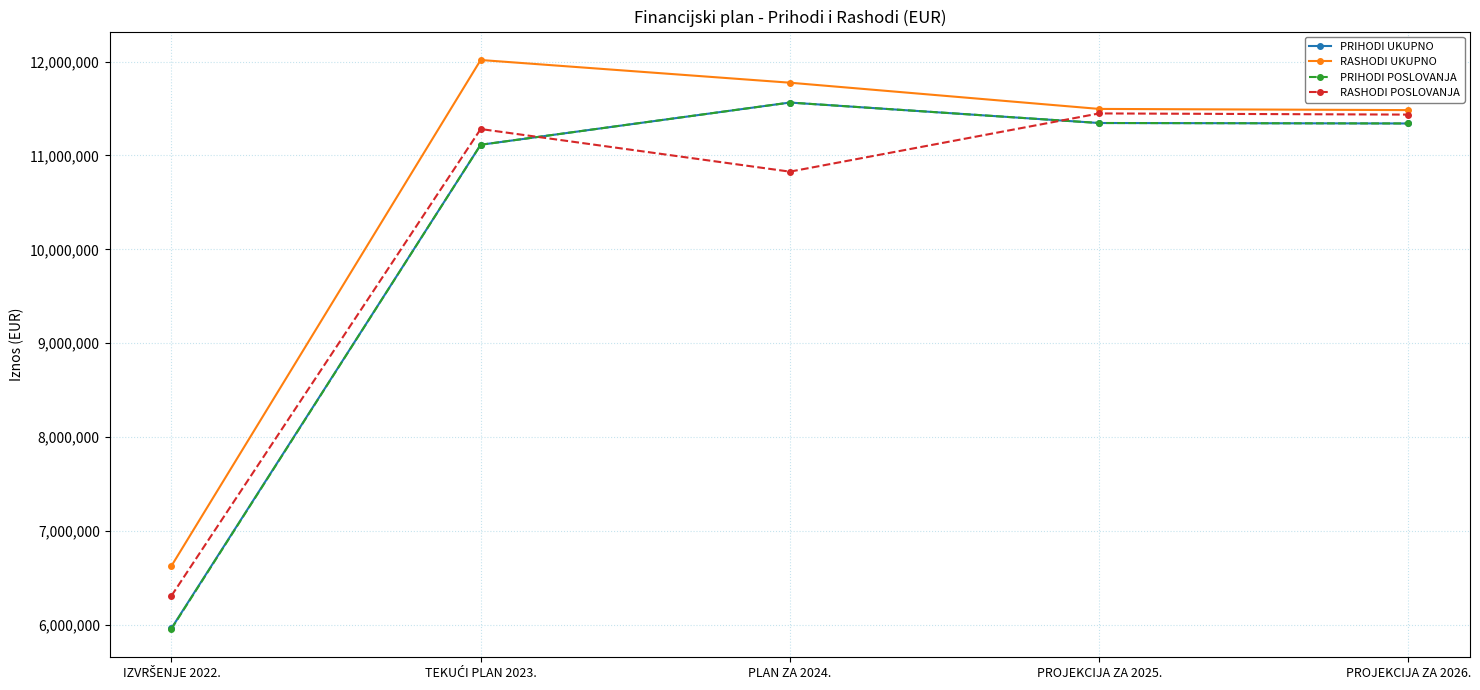

What position from the left is PLAN ZA 2024.?

3